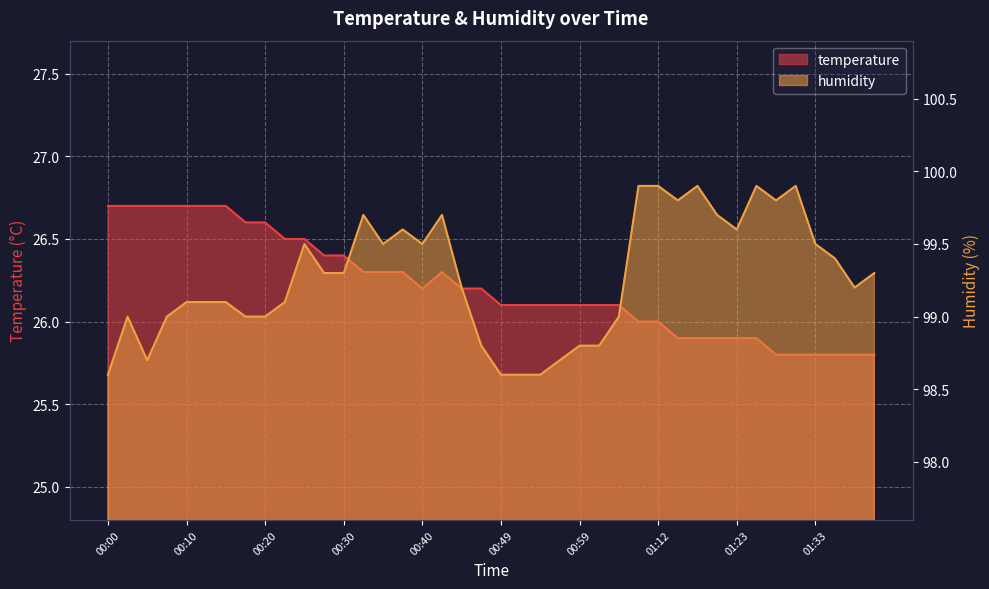

At which label does humidity reach its peak?

01:10